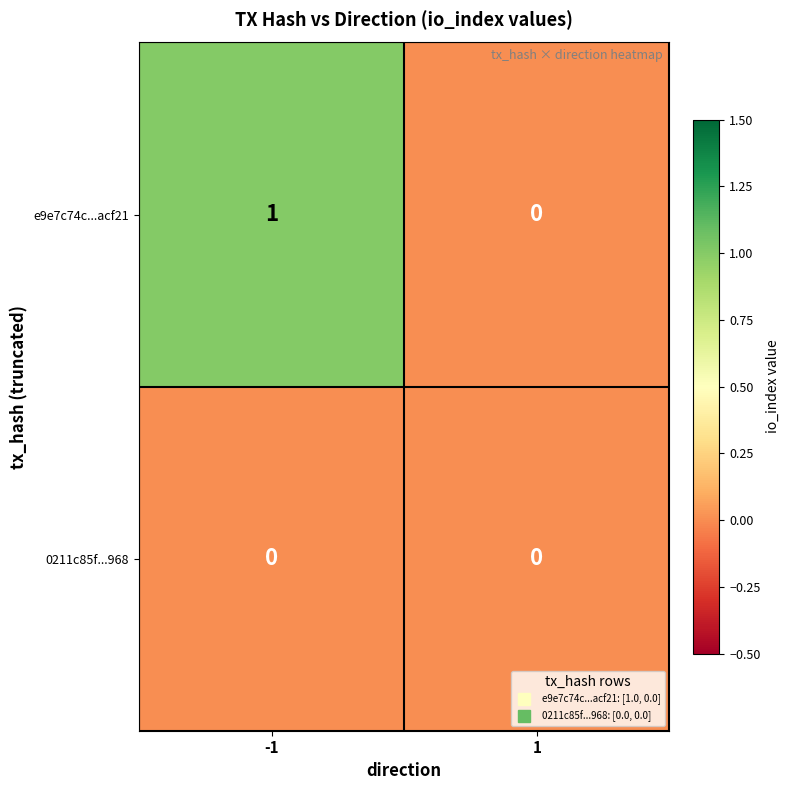

Reading left to right, extract all data points from this chart.

e9e7c74c...acf21: -1=1	1=0
0211c85f...968: -1=0	1=0